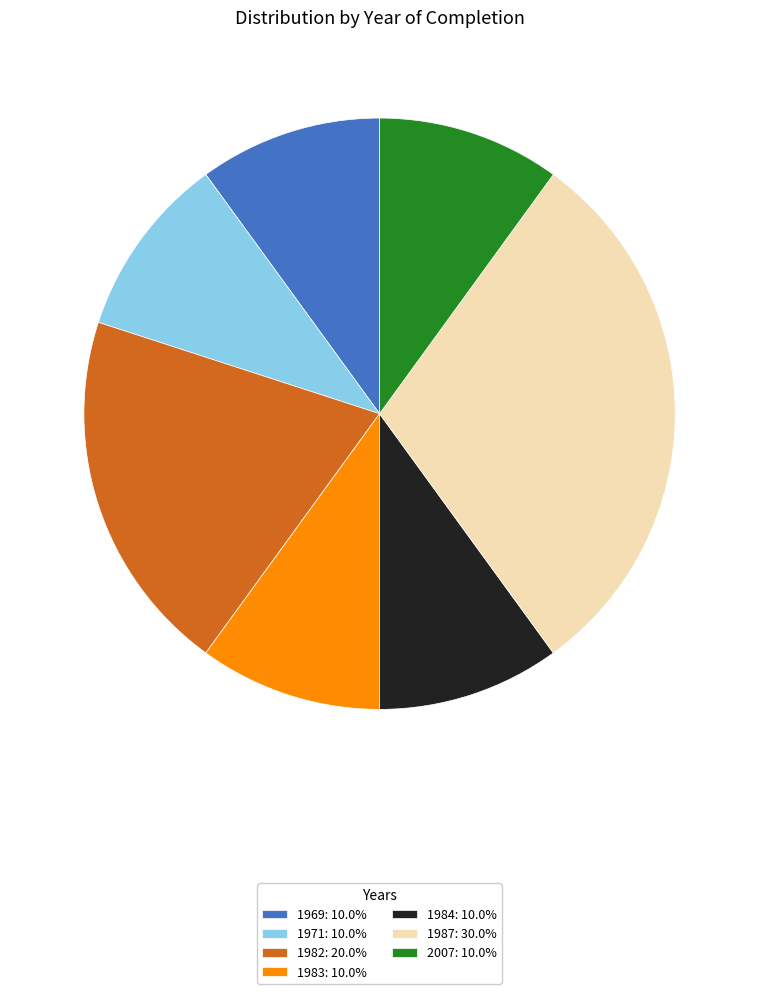

Does 2007: 10.0% account for over 50% of the chart?

No